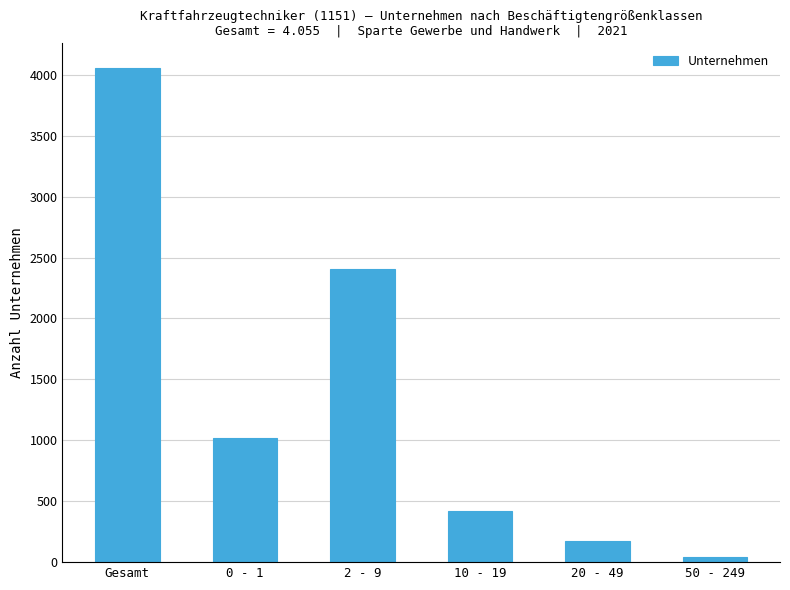

What is the difference between the values at 20 - 49 and 50 - 249?

137